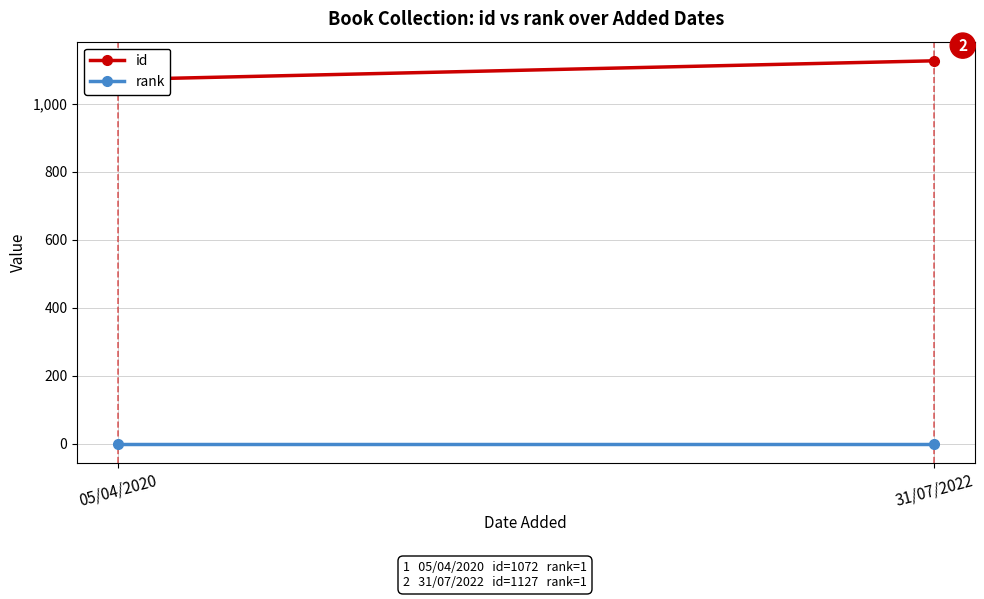

Reading left to right, extract all data points from this chart.

id: 1072	1127
rank: 1	1